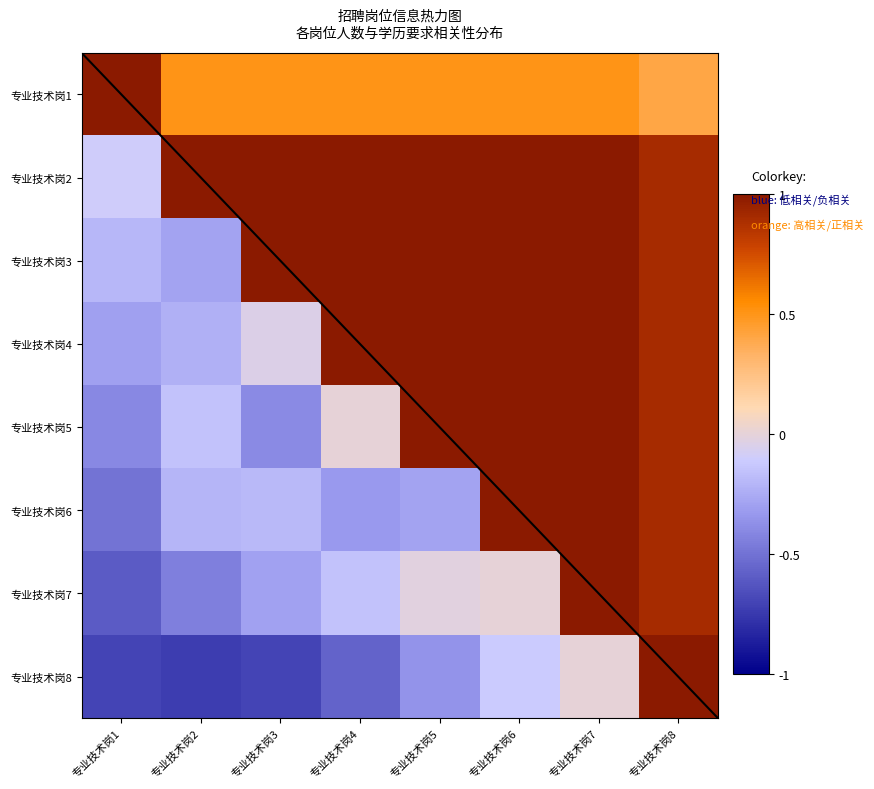

Is the value of 专业技术岗6 at 专业技术岗7 greater than the value of 专业技术岗3 at 专业技术岗6?

No